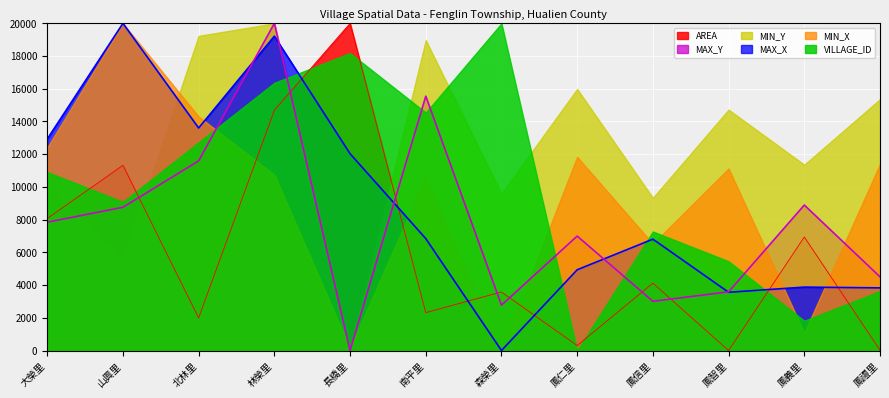

At which category does MAX_X reach its first local valley?

北林里